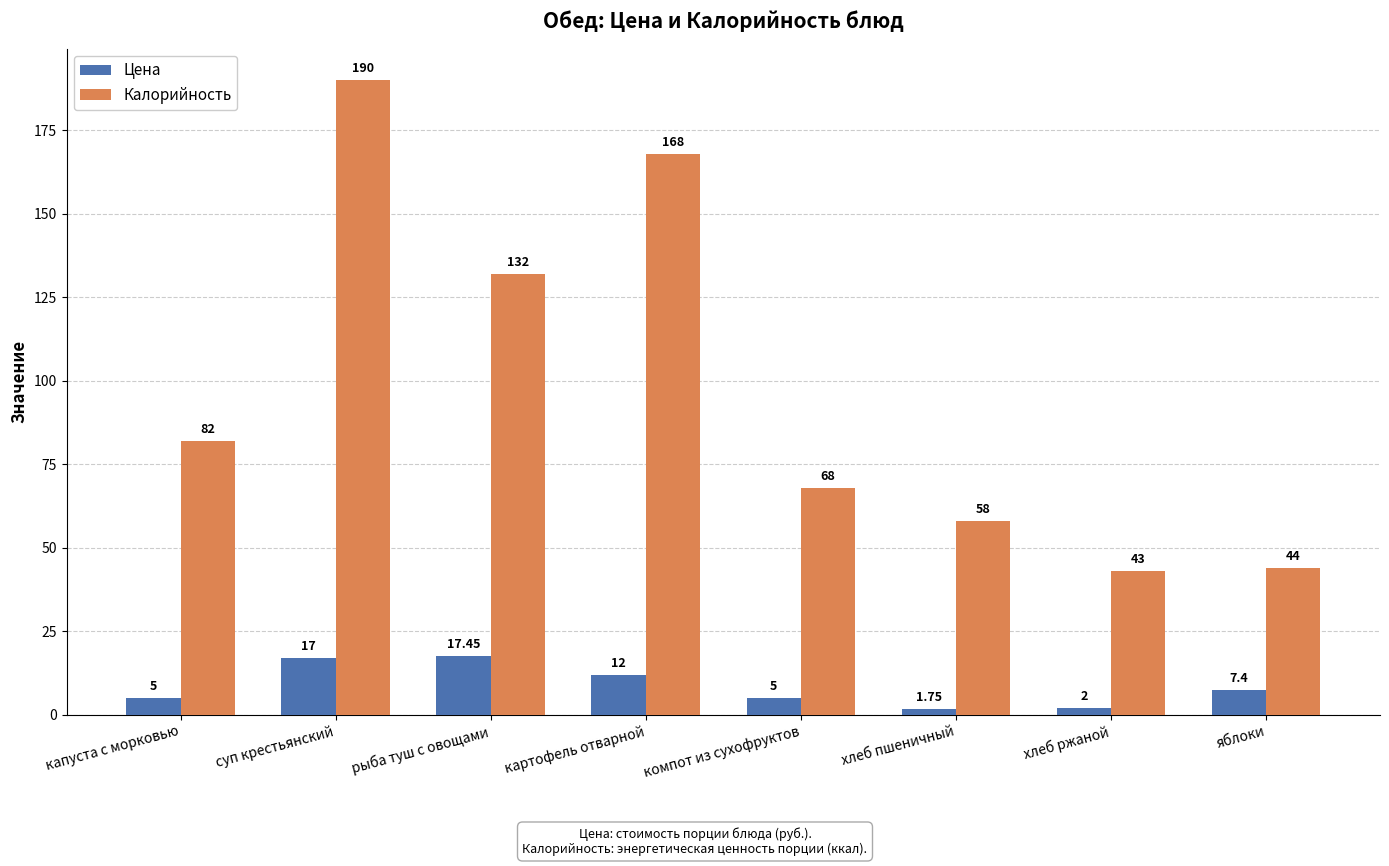

Is the value of Калорийность at суп крестьянский greater than the value of Цена at капуста с морковью?

Yes